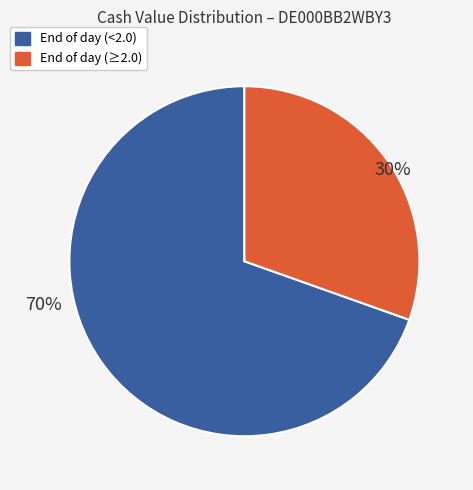

How many segments does this pie chart have?

2